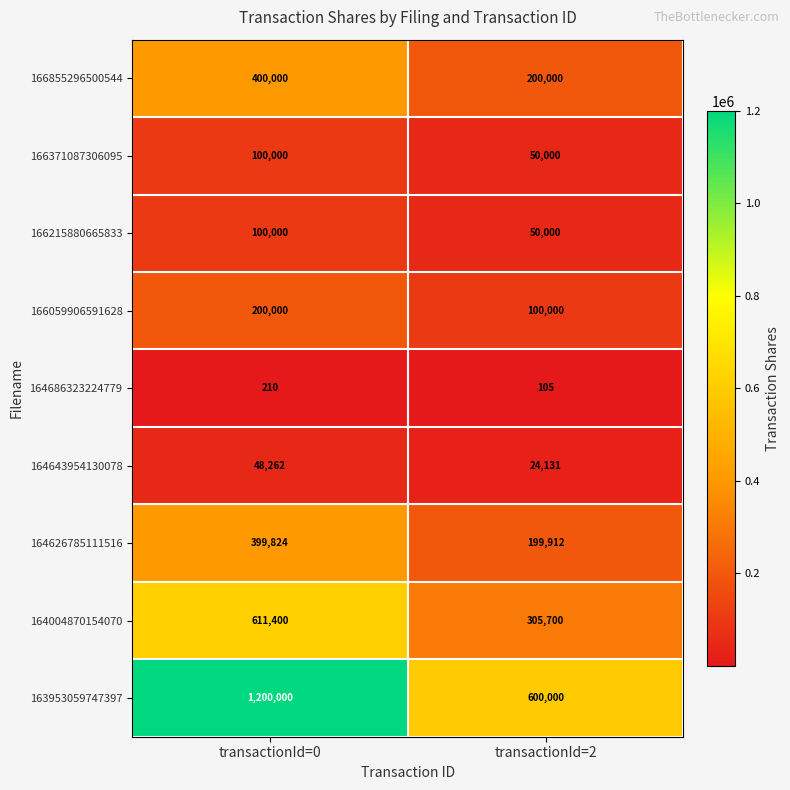

What is the total value across all series at transactionId=0?

3059696